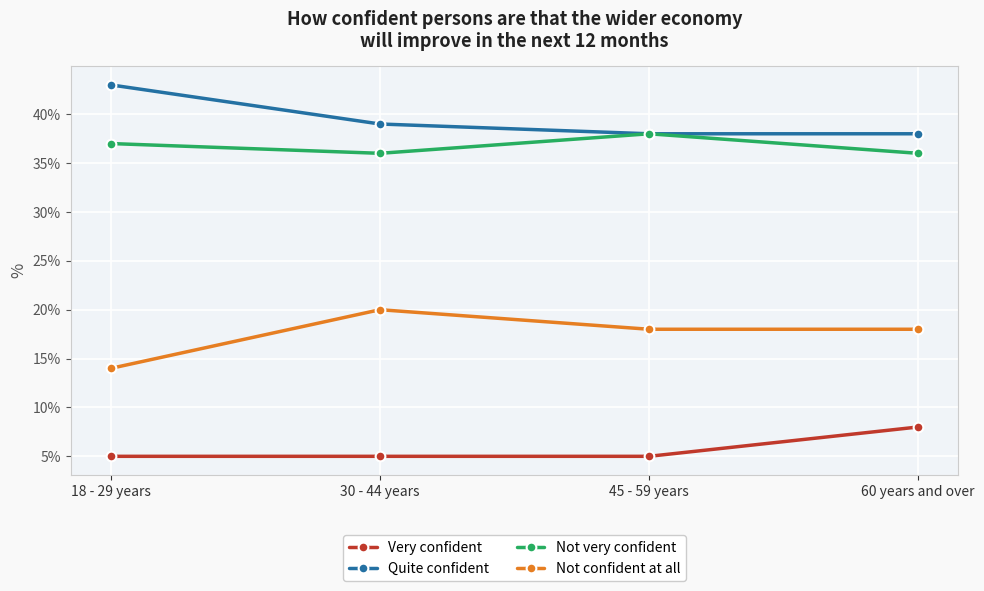

True or false: Not confident at all has more than 2 points higher than both neighbors.

False